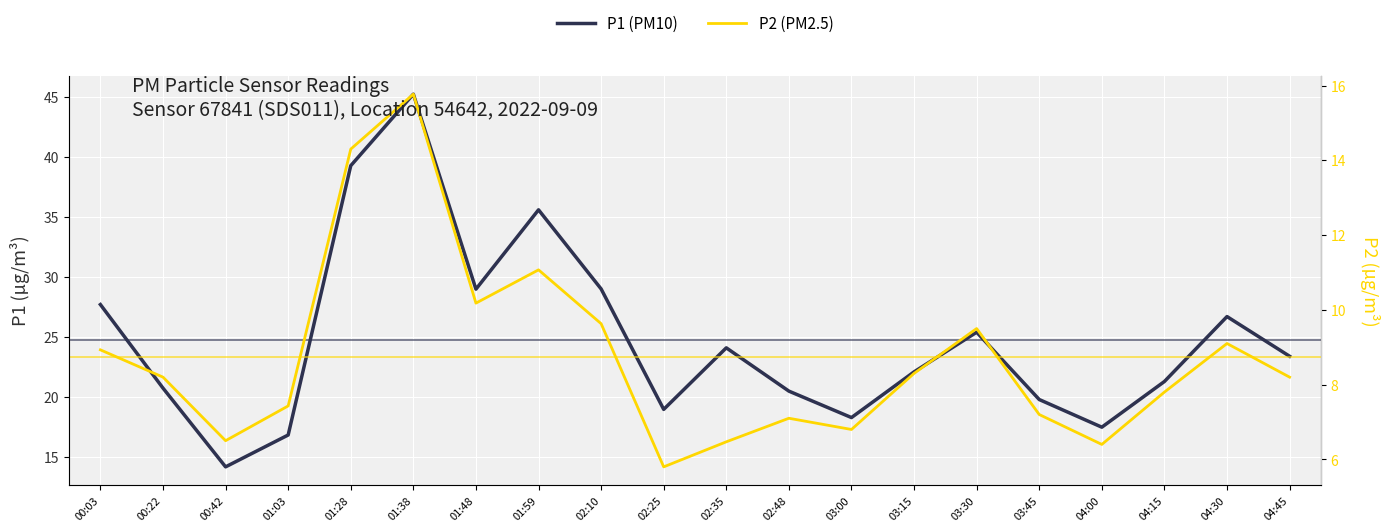

True or false: P1 (PM10) has more than 0 interior local peaks.

True